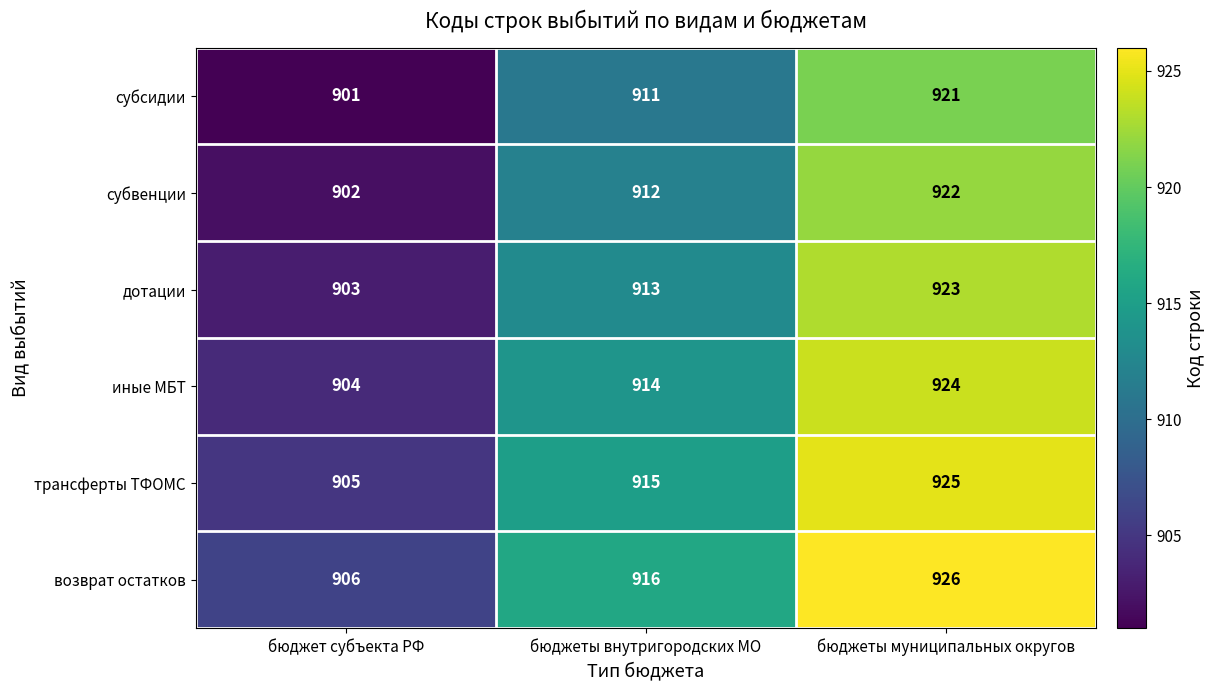

Which series has the largest total across all categories?

возврат остатков